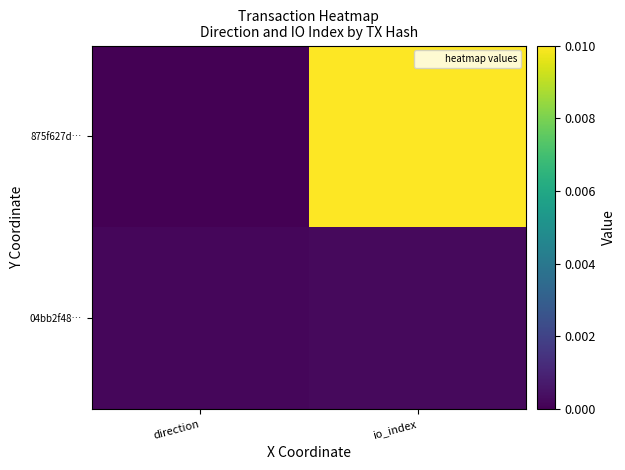

Reading left to right, transcribe all the data shown in this chart.

875f627d…: direction=0.0	io_index=0.0
04bb2f48…: direction=0.0	io_index=0.0